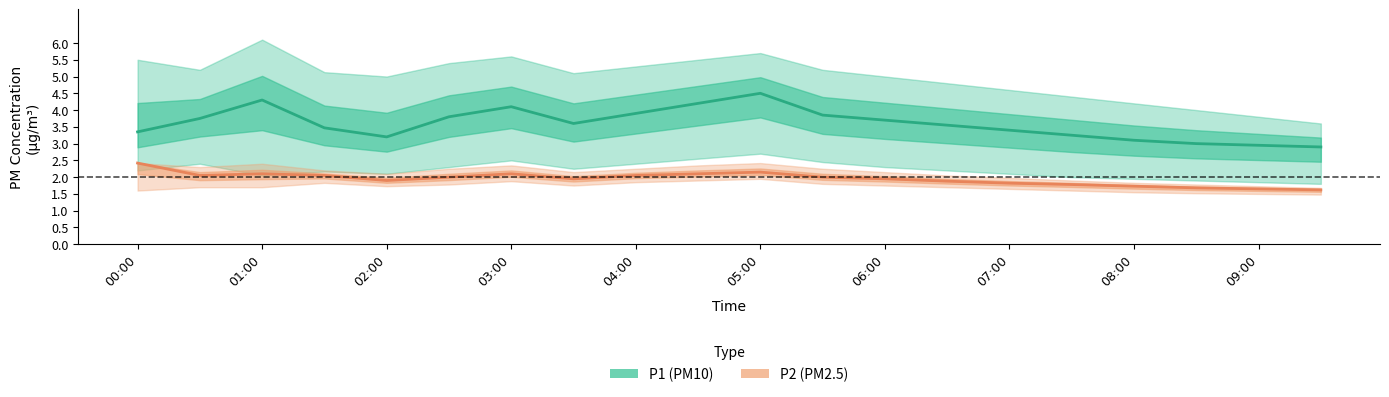

At which label does P1 first exceed 3?

00:00